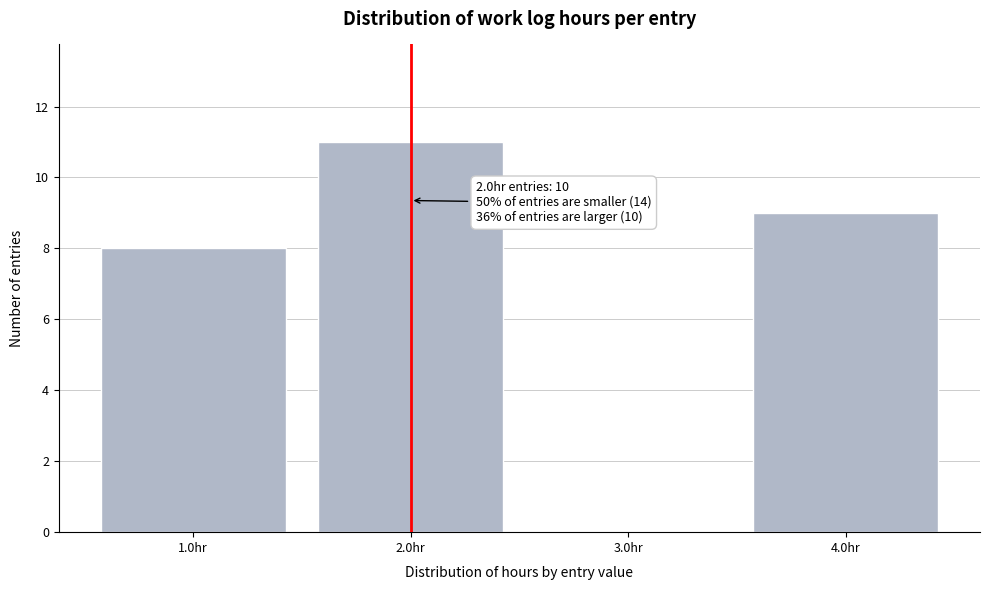

Reading left to right, what are all the values shown in this chart?

1.0hr=8	2.0hr=11	3.0hr=0	4.0hr=9